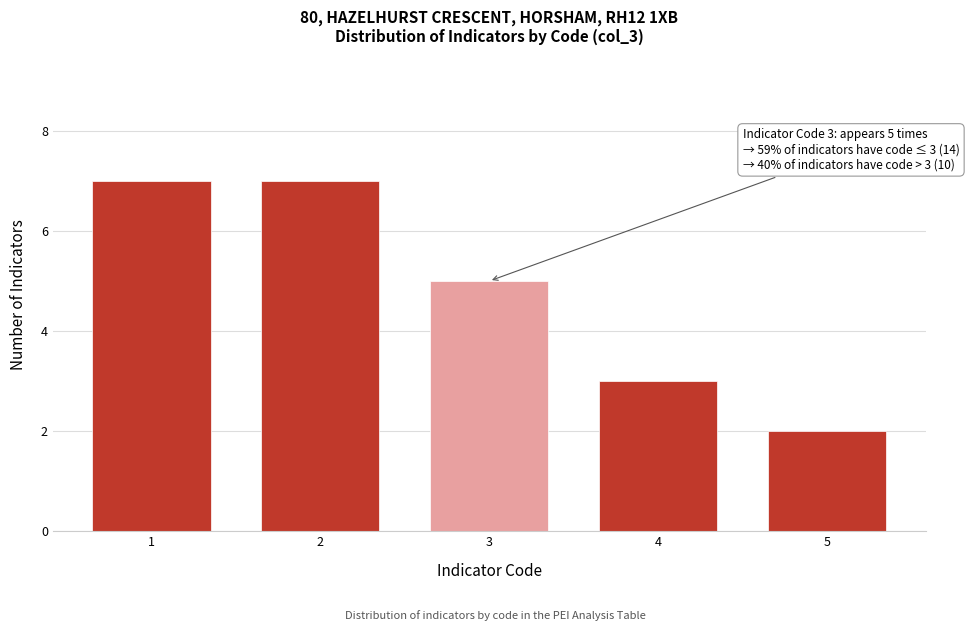

Reading right to left, extract all data points from this chart.

2	3	5	7	7